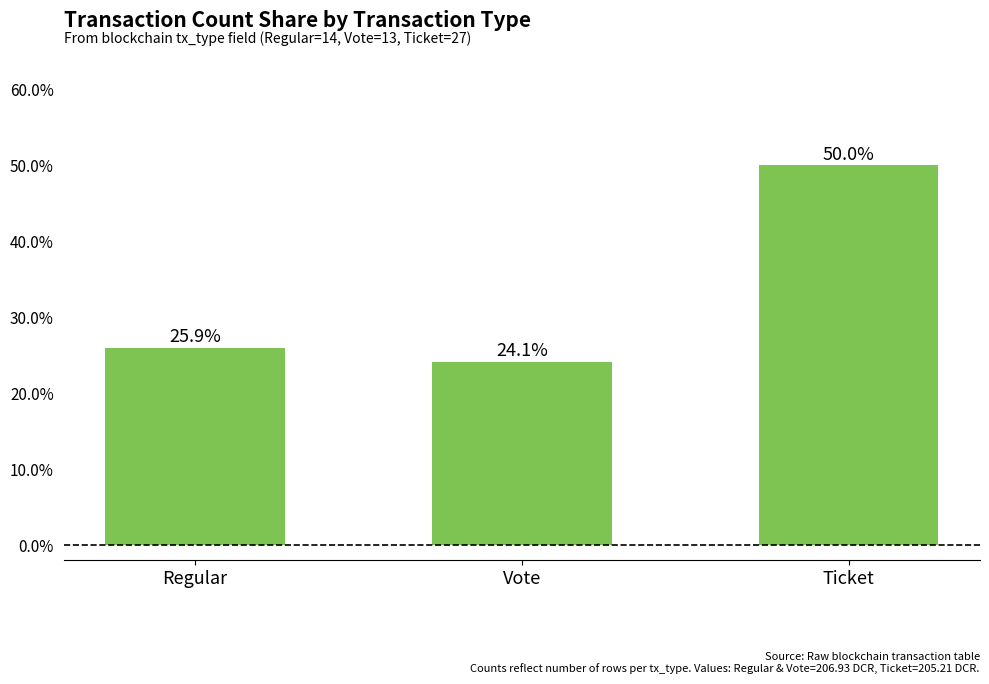

What is the smallest value displayed?

0.2